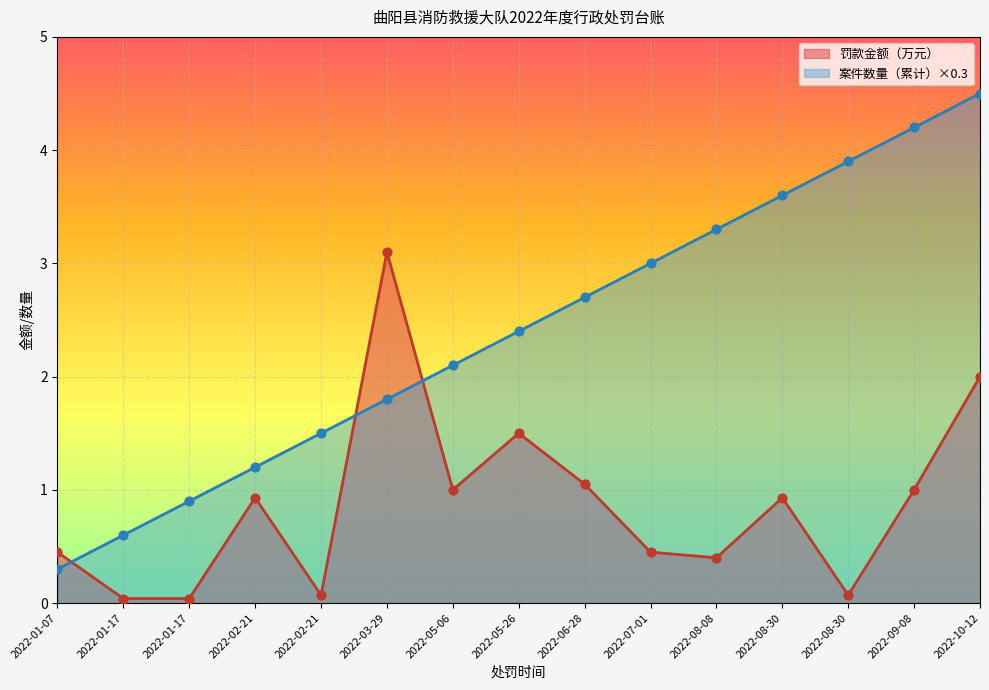

What is the total value across all series at 2022-02-21?

2.1